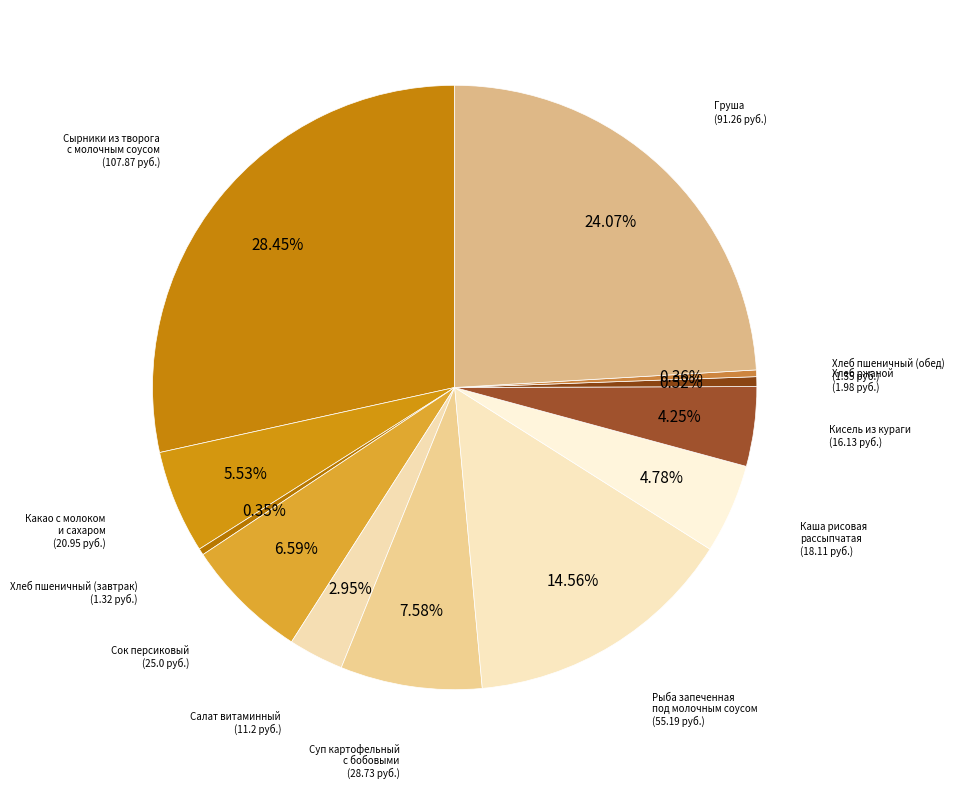

Count the number of slices in the pie.

12